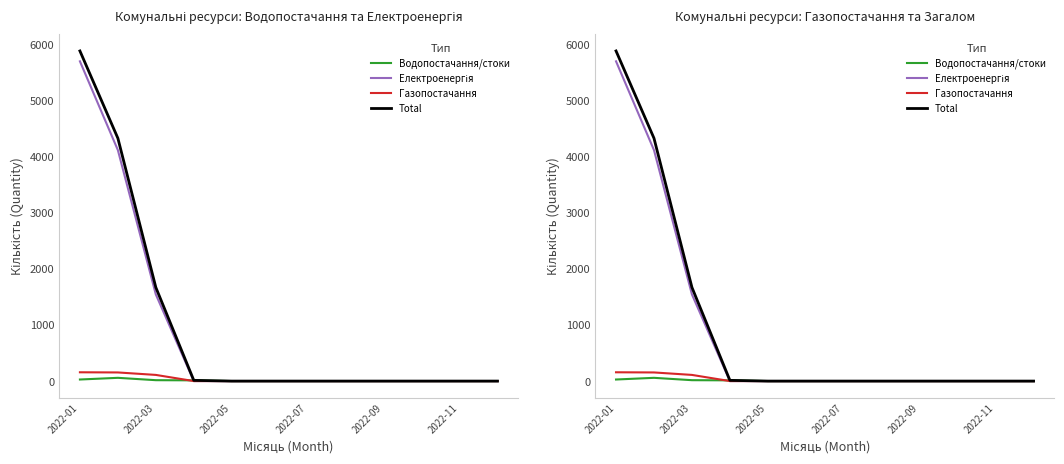

True or false: Водопостачання/cтоки has a value of 23 at 11.

False